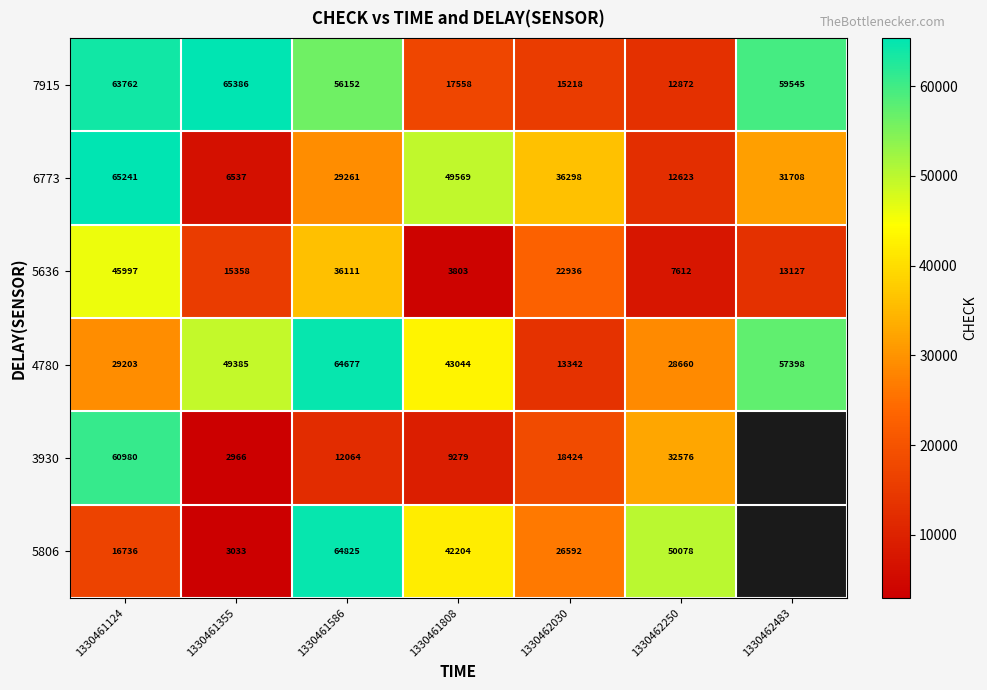

What is the sum of all 4780 values?

285709